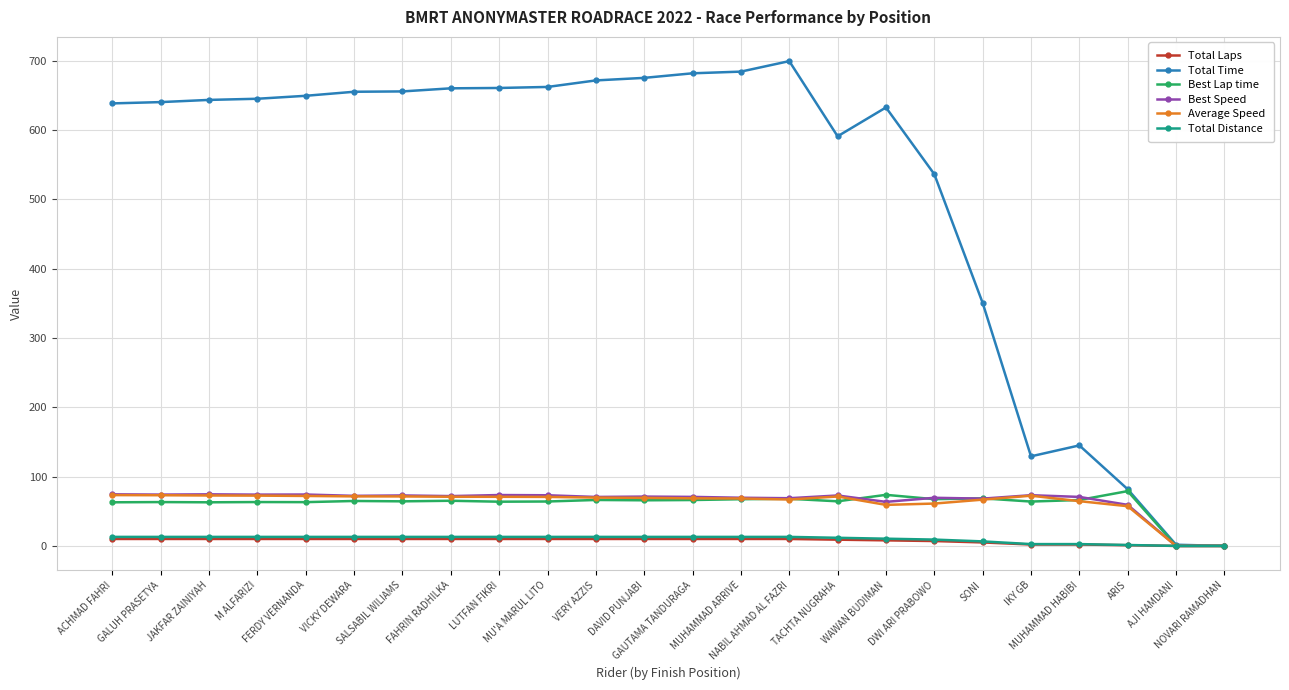

What is the value of the Average Speed point at the 1st from the left?

73.3